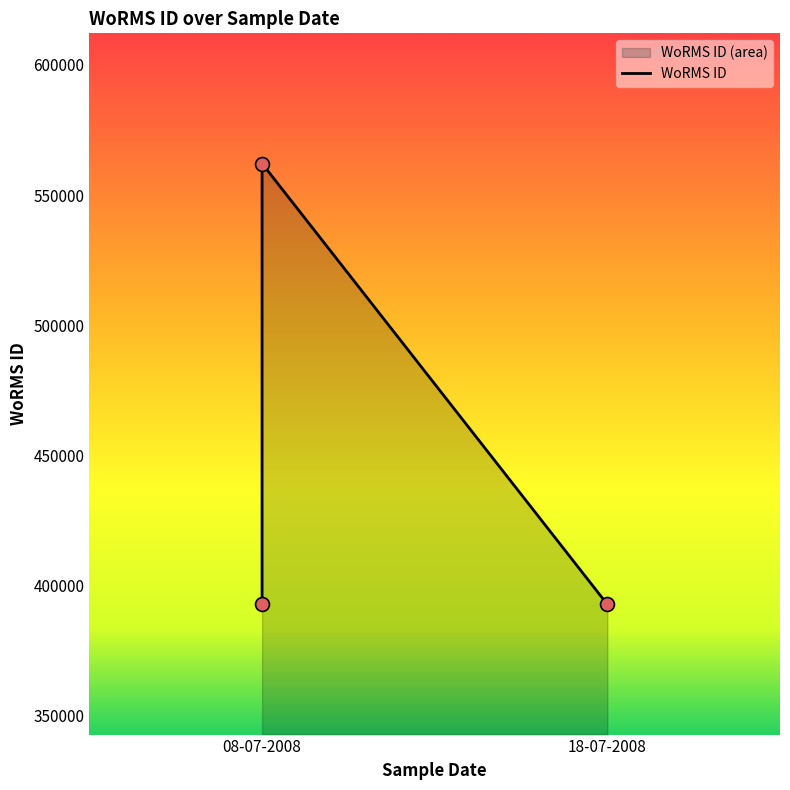

What is the change in value from 08-07-2008 to 18-07-2008?

-169356